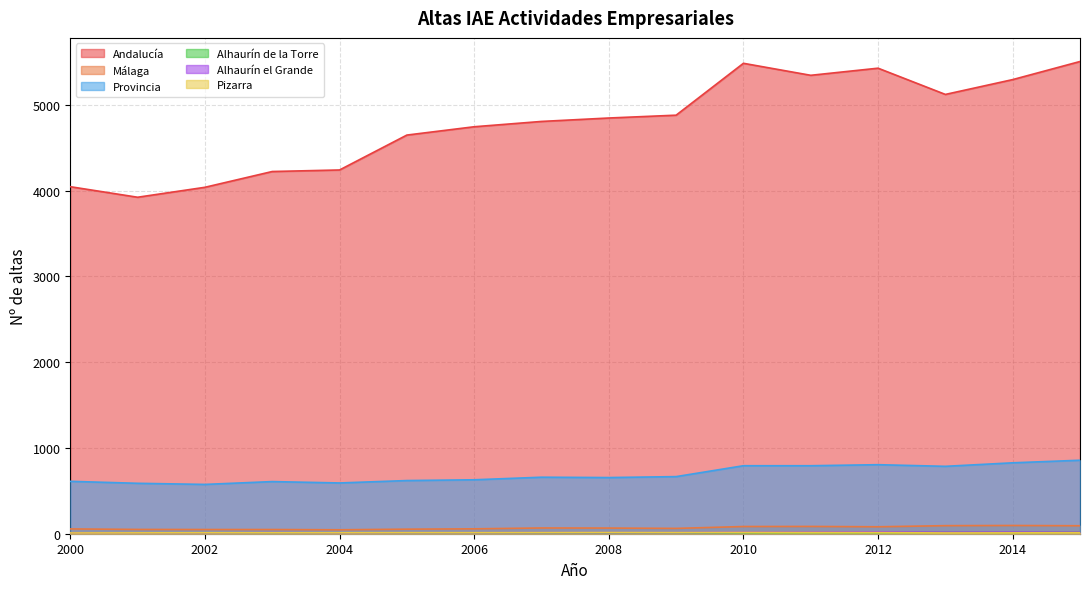

Is it true that Alhaurín de la Torre equals 4 at 2002?

True